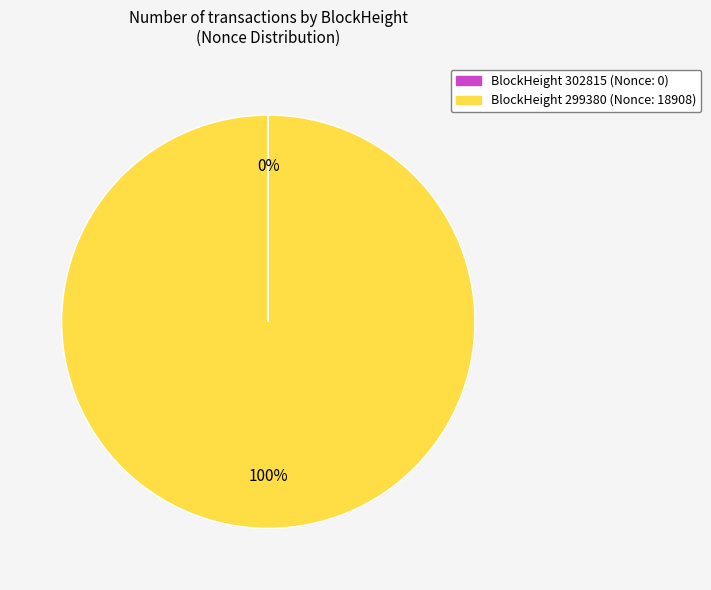

Is there a majority slice in this chart?

Yes